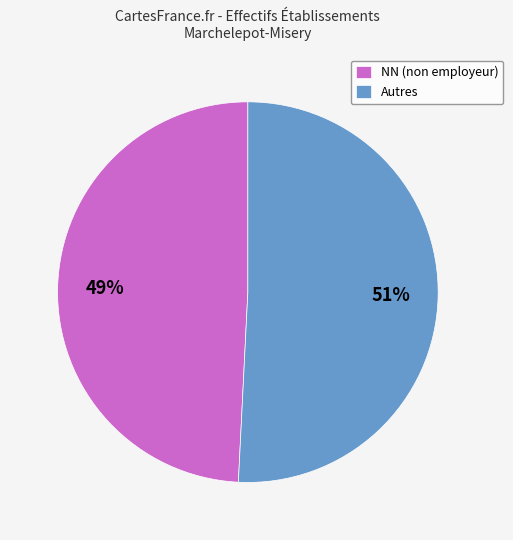

Which slice is the smallest?

NN (non employeur)